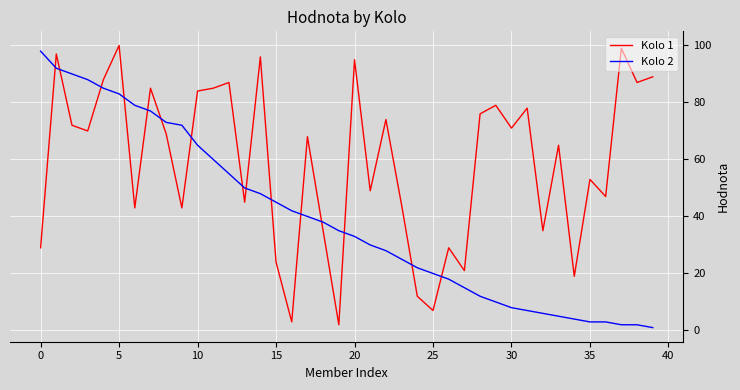

True or false: Kolo 1 and Kolo 2 cross at least once.

True